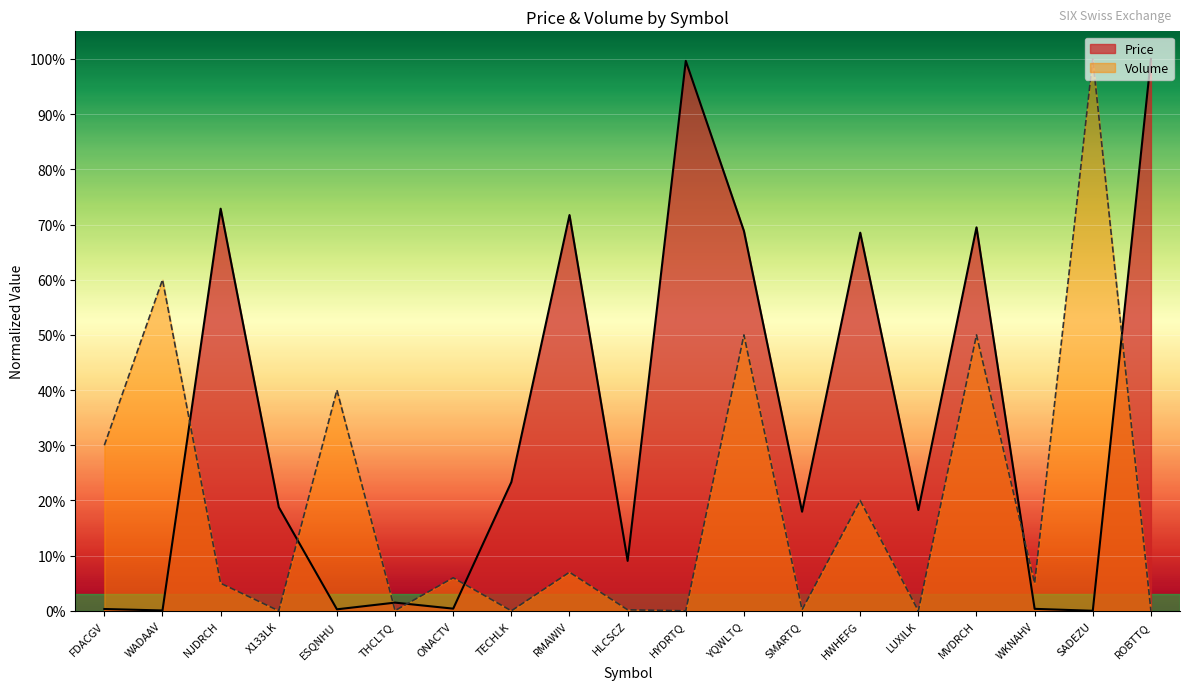

Where is the first local maximum for Price?

NJDRCH